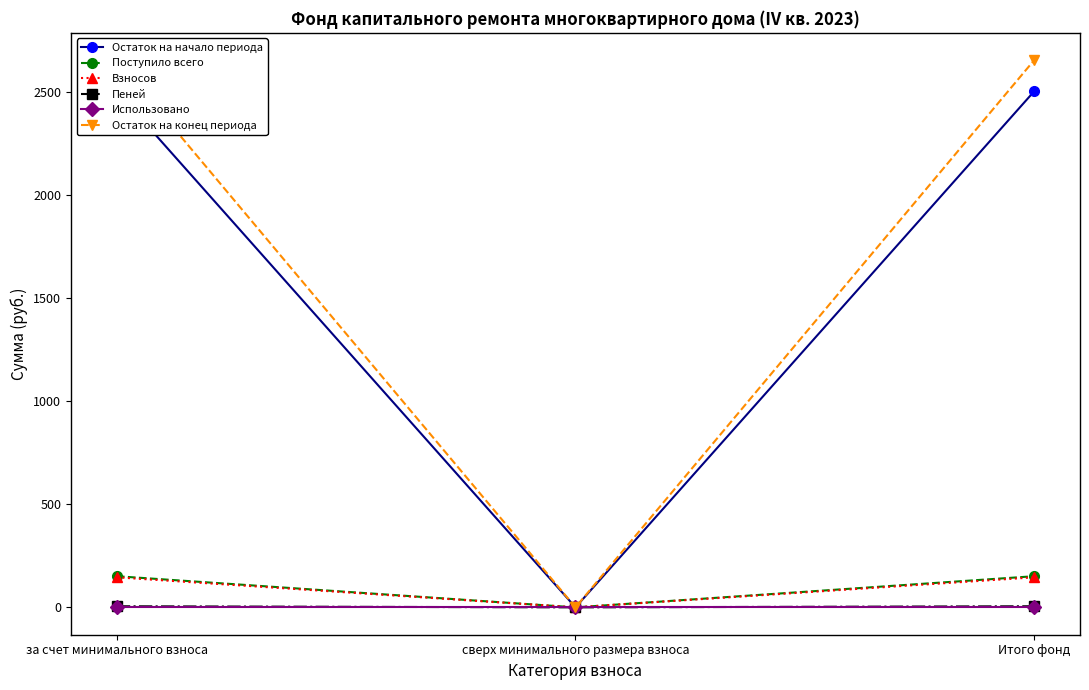

Is the value of Использовано at сверх минимального размера взноса greater than the value of Остаток на начало периода at Итого фонд?

No